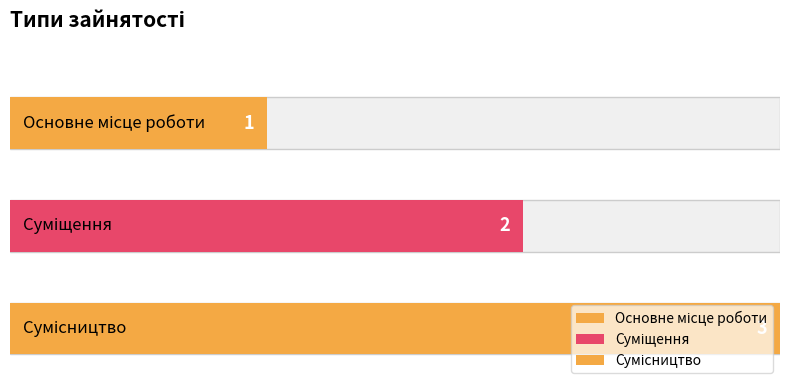

What is the label of the 1st bar from the left?

Основне місце роботи